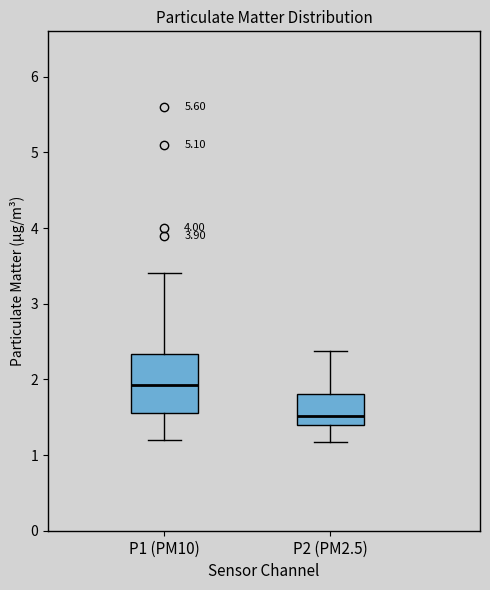

Which box's median line is the highest?

P1 (PM10)